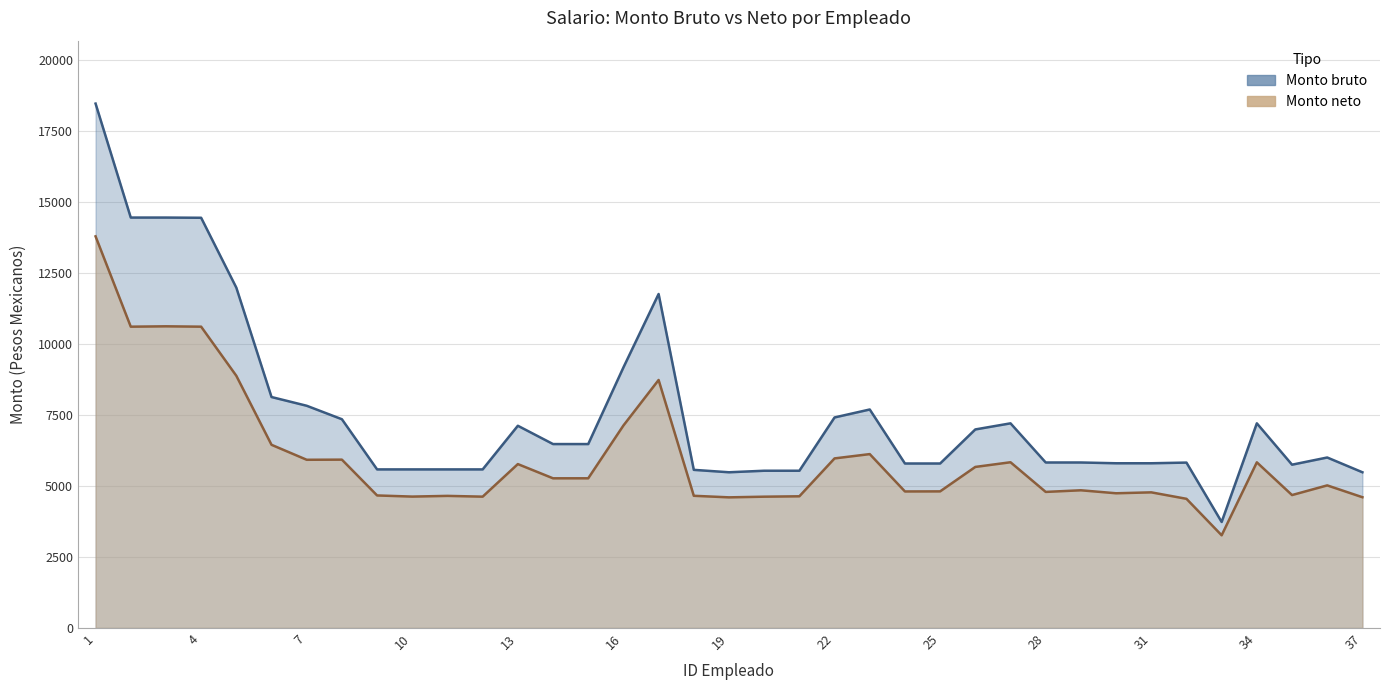

The value of Monto neto at 26 is 9039.7. True or false?

False